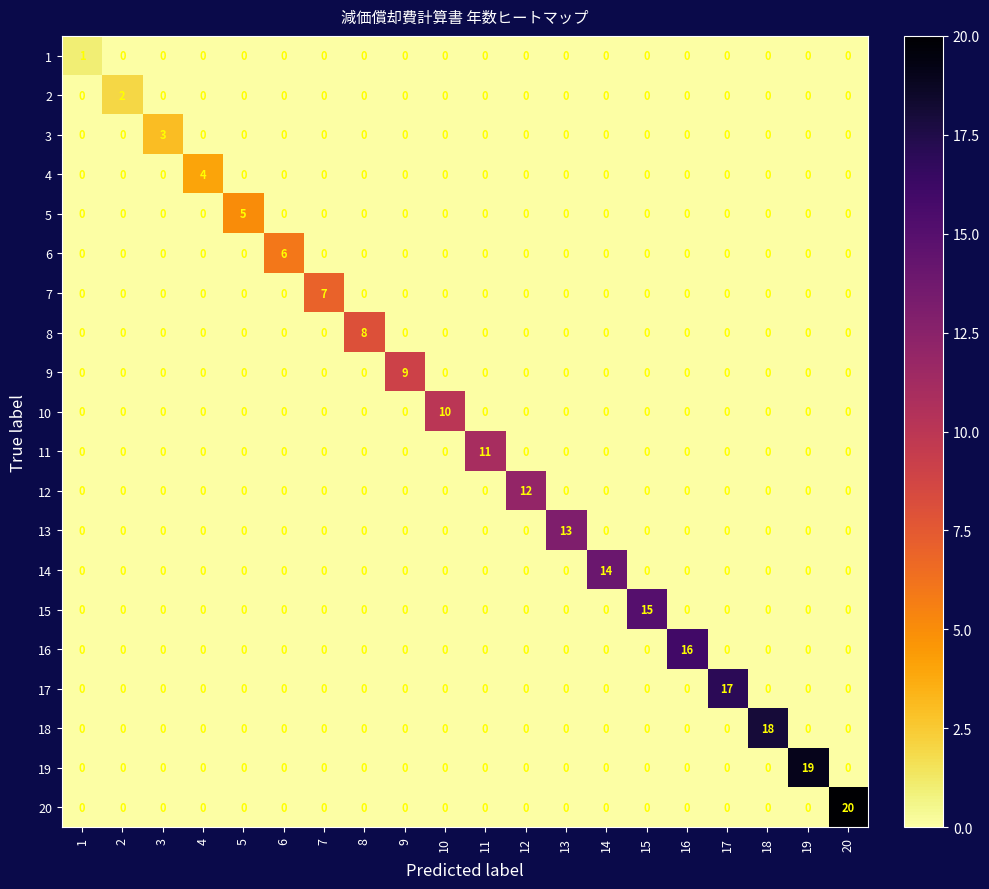

Which series has the largest range (max minus min)?

20